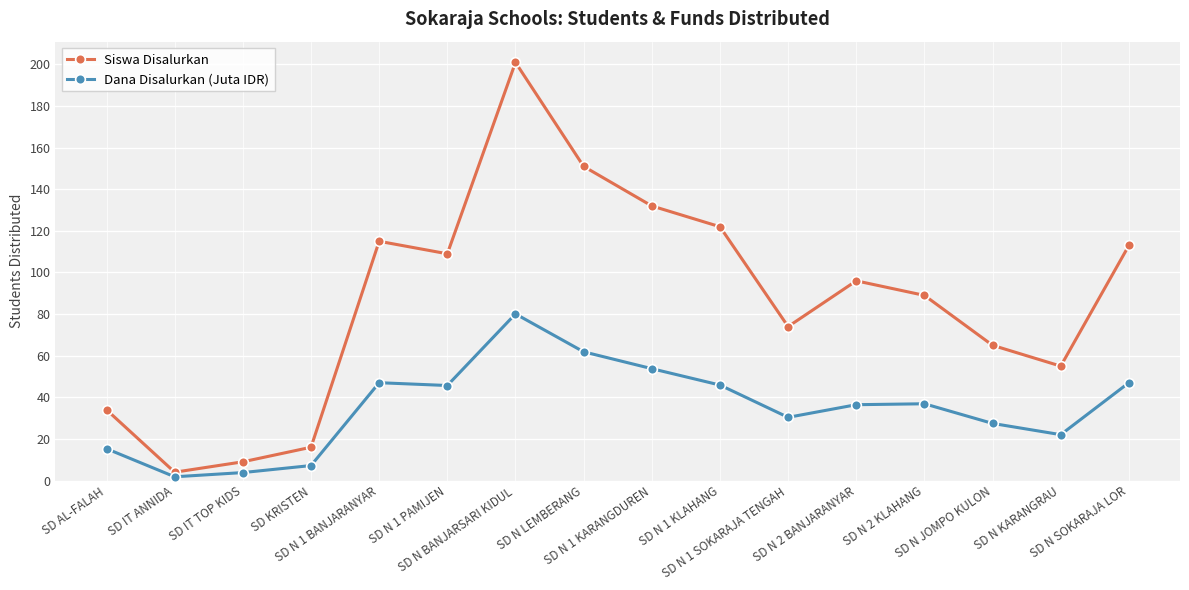

What is the approximate value of Dana Disalurkan (Juta IDR) at SD N 1 PAMIJEN?

45.7